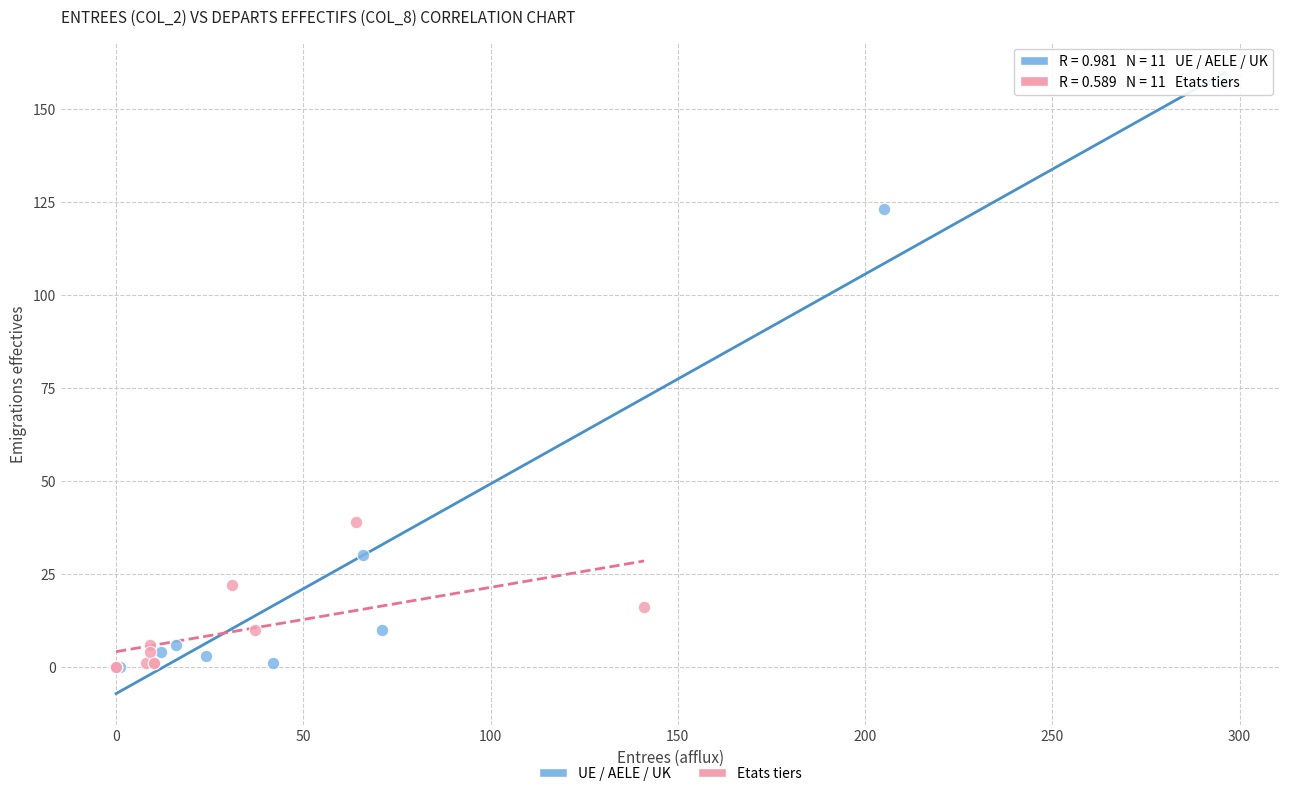

Which series contains the highest Y value?

UE / AELE / UK